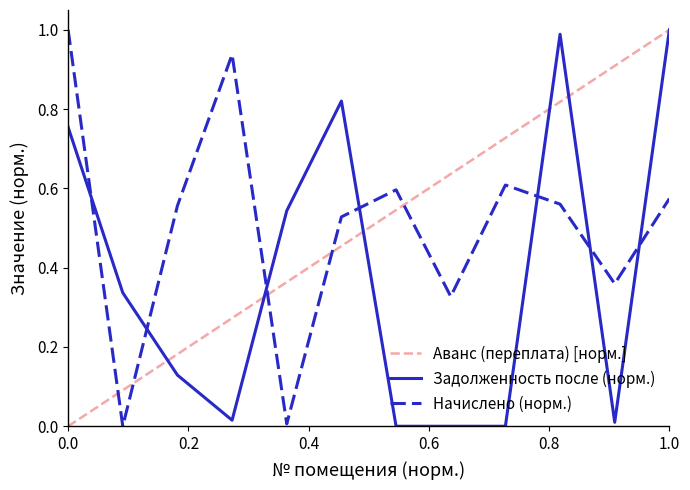

How many times do Начислено (норм.) and Задолженность после (норм.) cross each other?

7